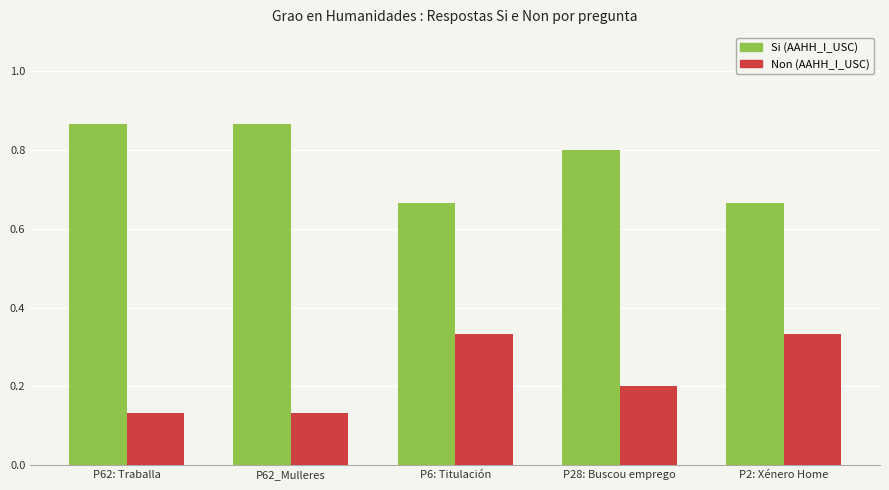

List the series in order of their overall mean, highest first.

Si (AAHH_I_USC), Non (AAHH_I_USC)